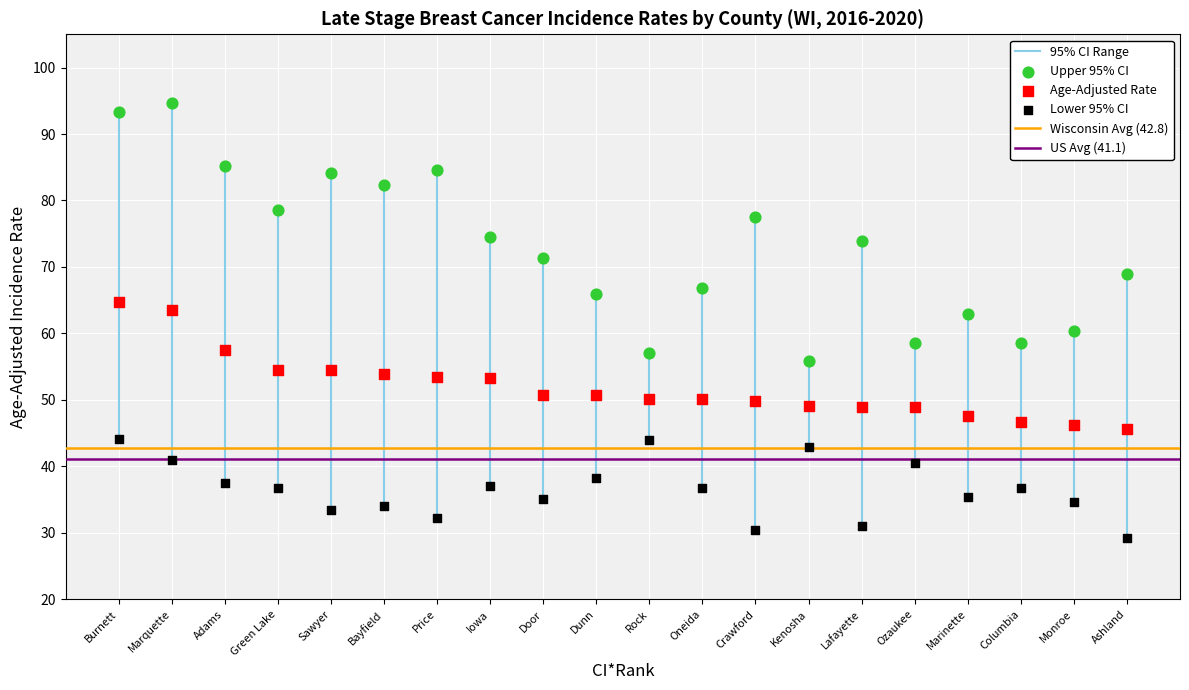

Across all data points, what is the range of X values (max minus min)?

19.0